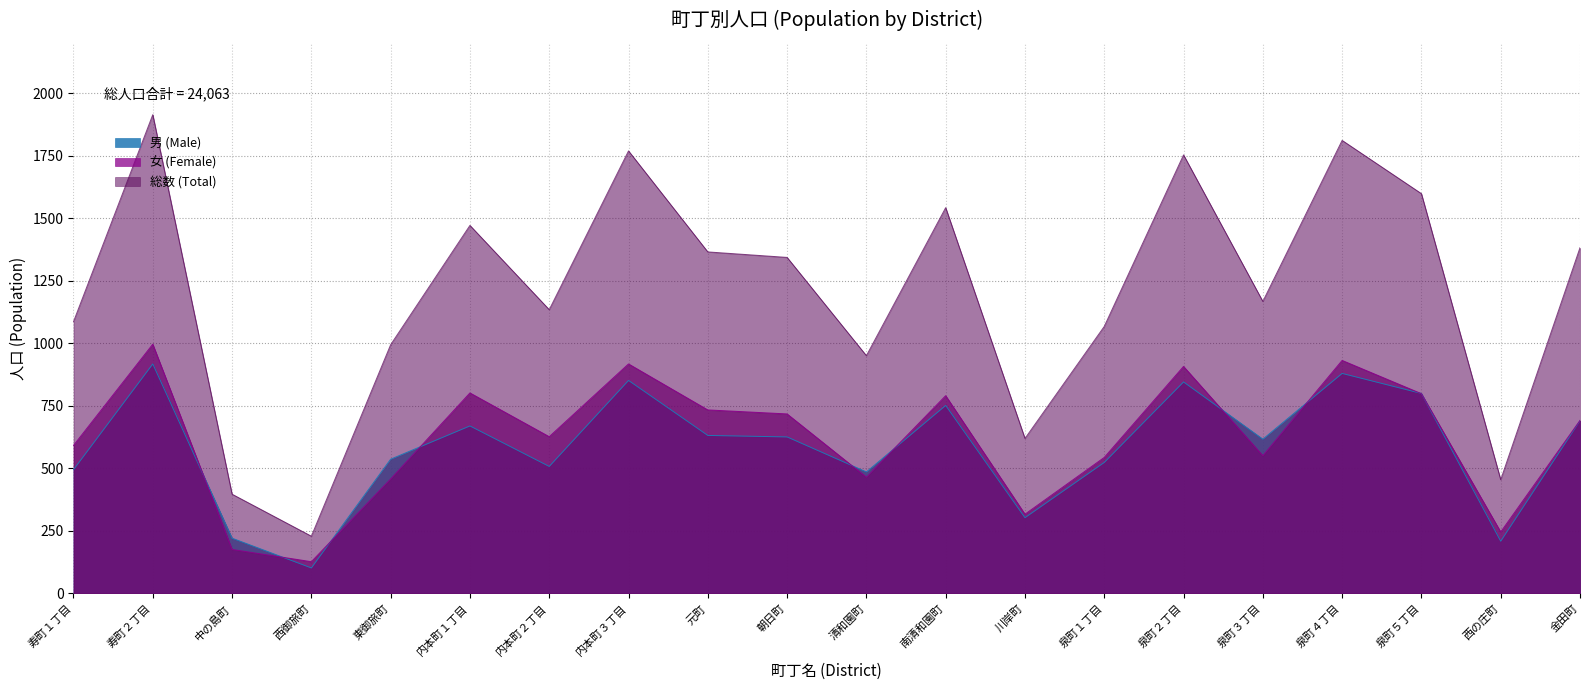

The 女 (Female) series shows 288 at 泉町１丁目. True or false?

False